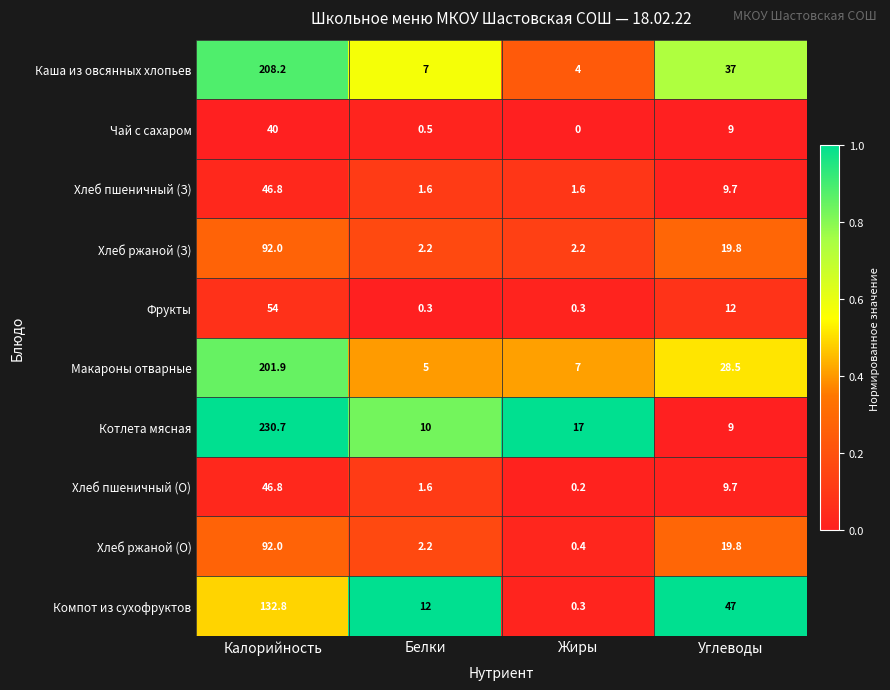

The Хлеб пшеничный (О) series shows 0.2 at Жиры. True or false?

True